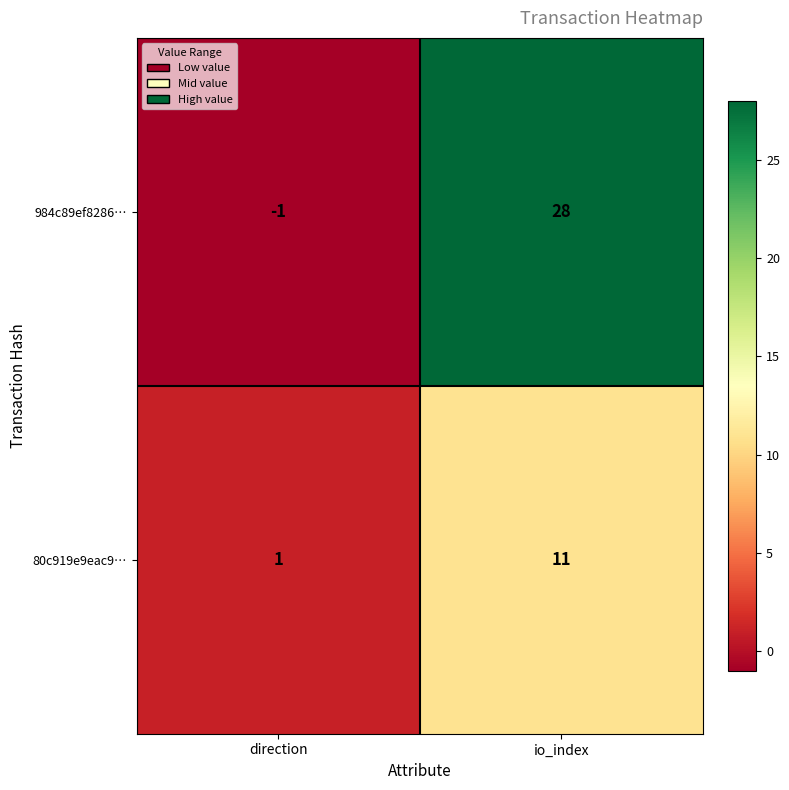

List the series in order of their overall mean, lowest first.

80c919e9eac9…, 984c89ef8286…